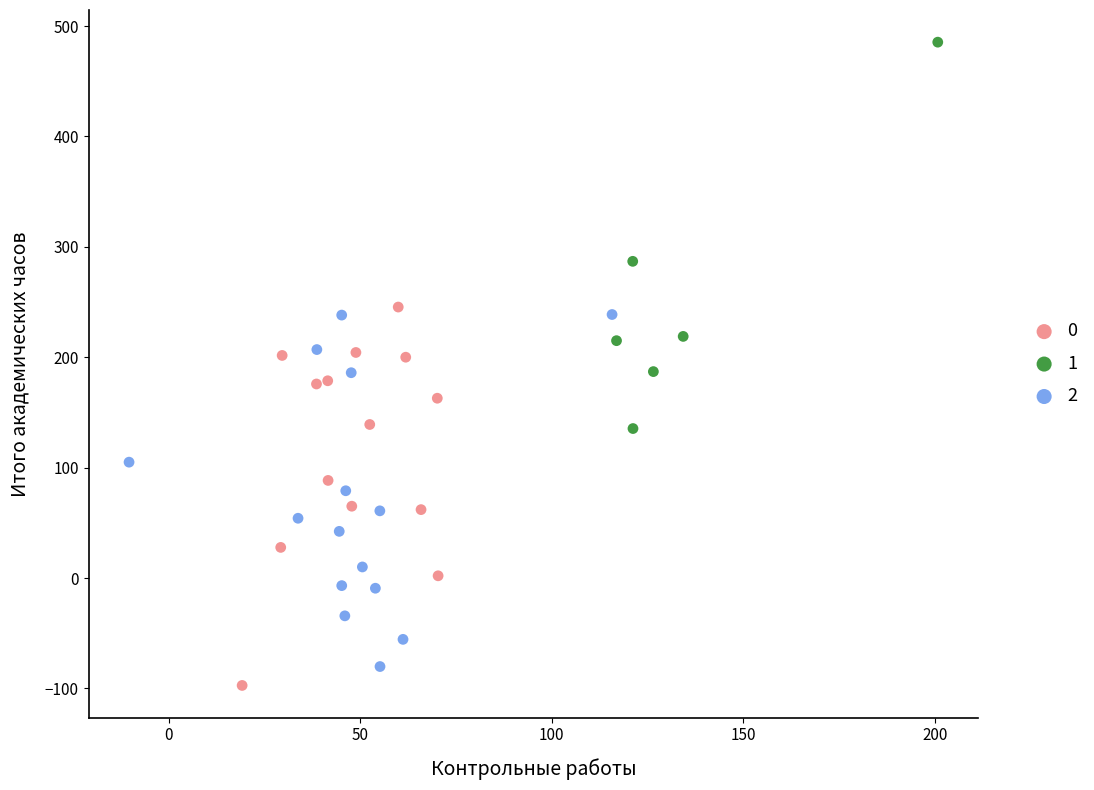

What are all the series names shown in the legend?

0, 1, 2